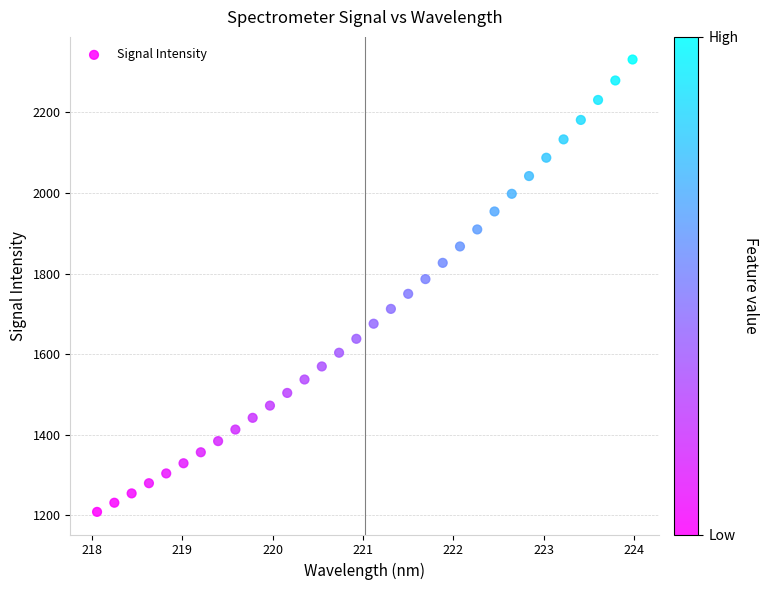

What is the range of X values (max minus min)?

5.9